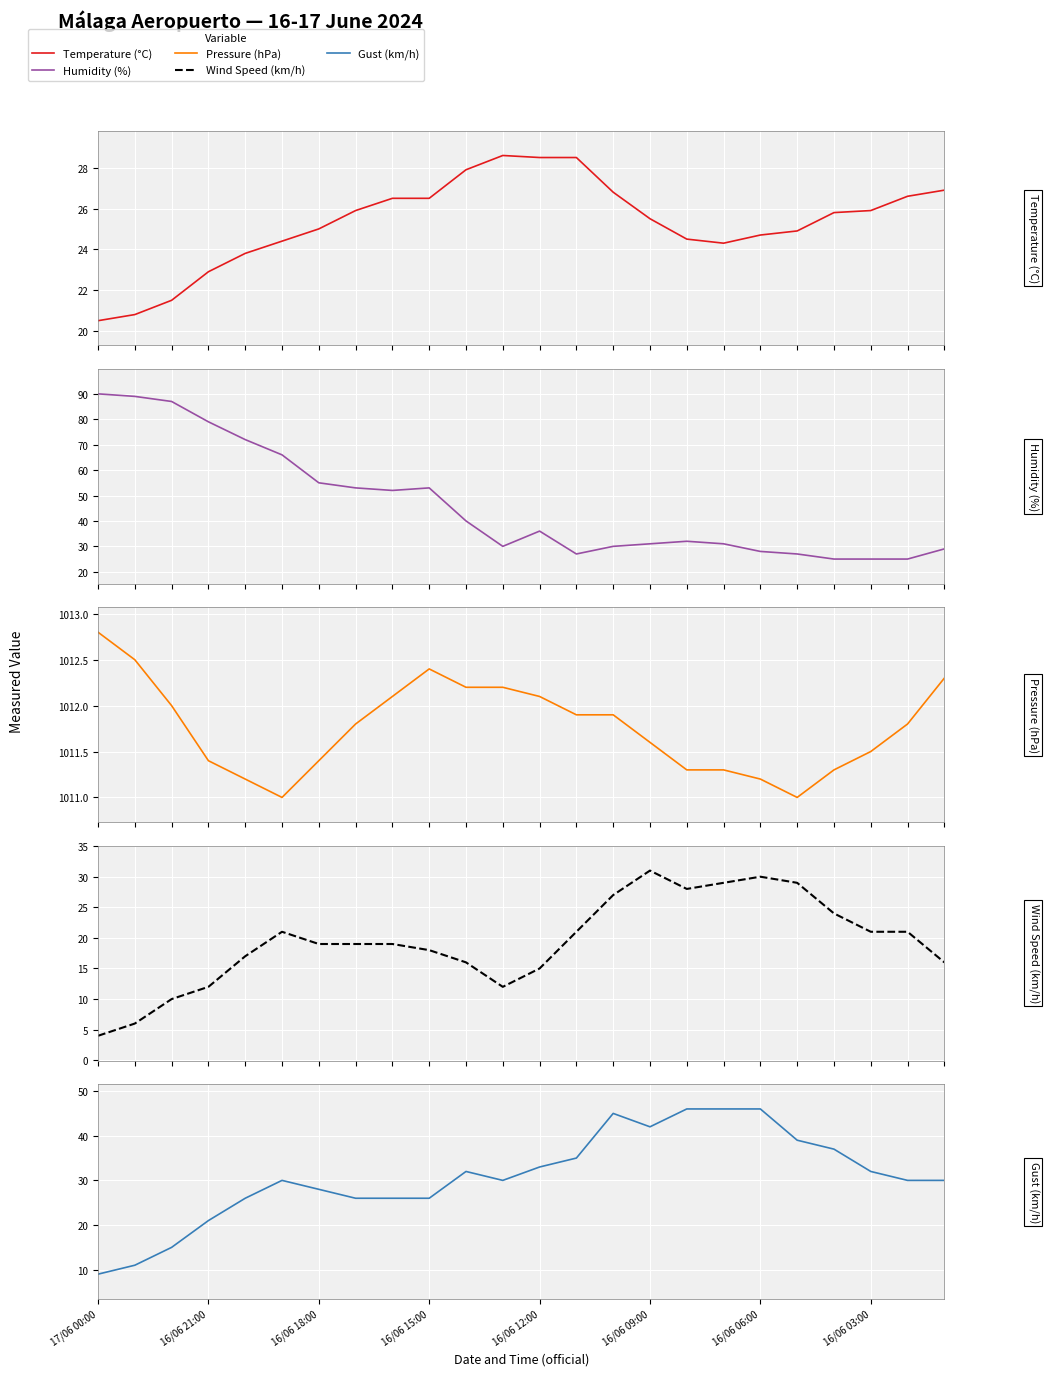

True or false: Gust (km/h) has more than 1 points higher than both neighbors.

True